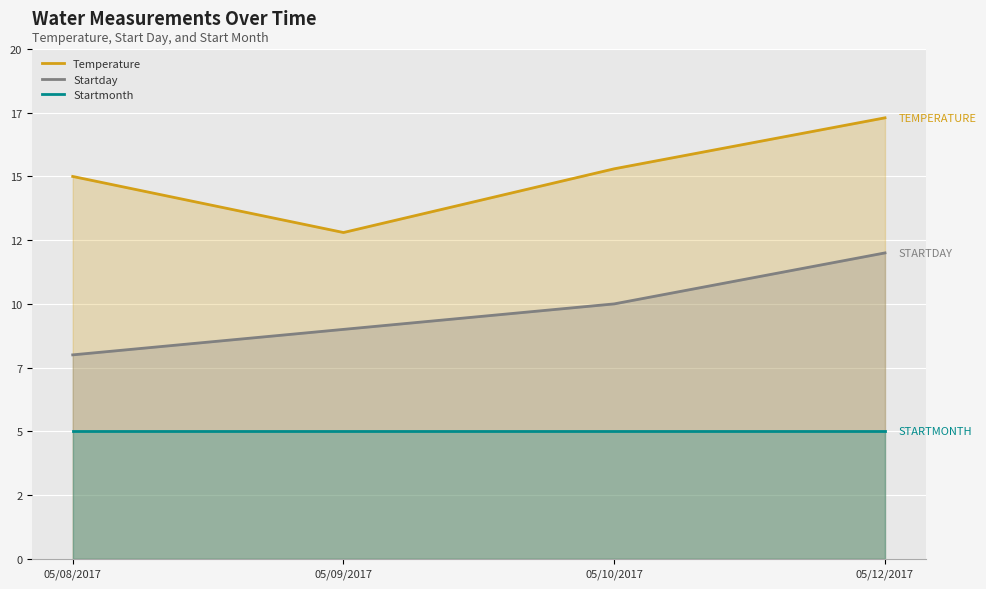

Reading left to right, extract all data points from this chart.

Temperature: 15.0	12.8	15.3	17.3
Startday: 8.0	9.0	10.0	12.0
Startmonth: 5.0	5.0	5.0	5.0